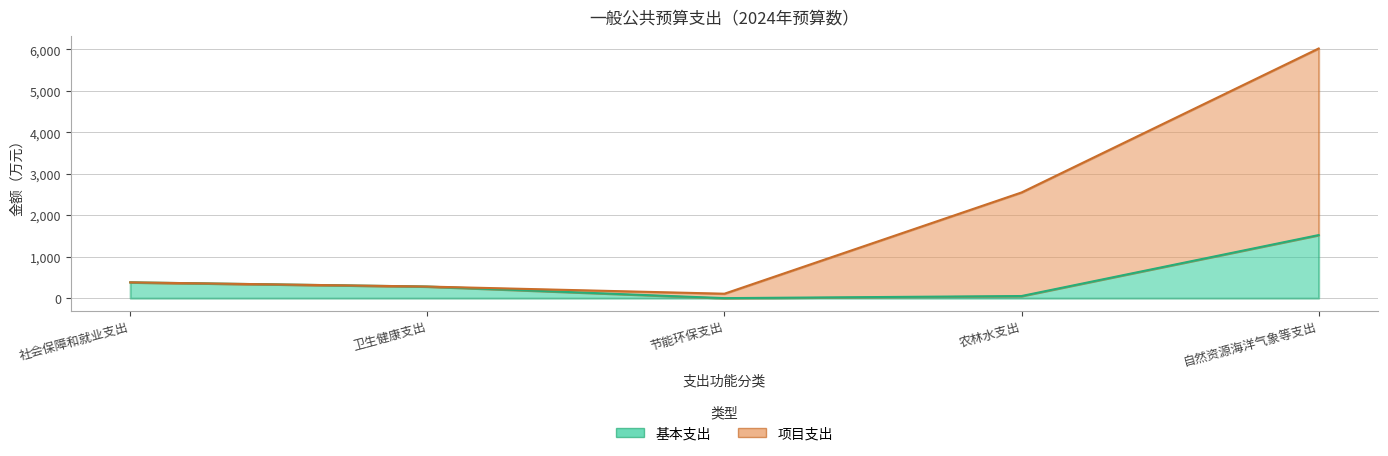

Rank the series by their average value, from lowest to highest.

基本支出, 项目支出